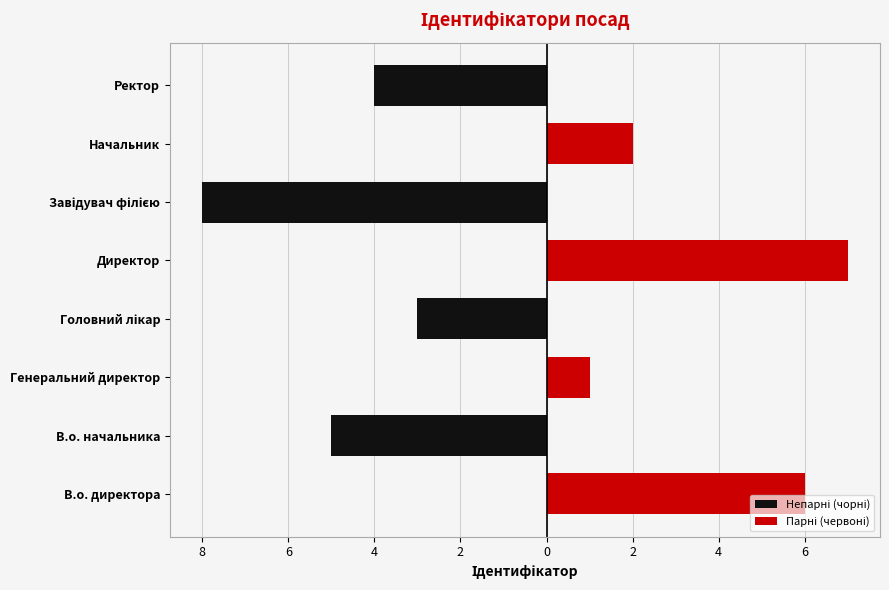

How many bars are there in total?

8